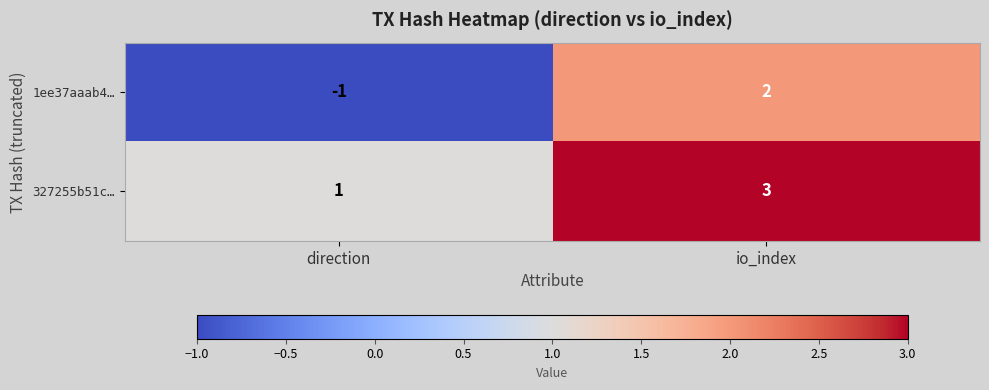

Is it true that 1ee37aaab4… equals -1 at direction?

True